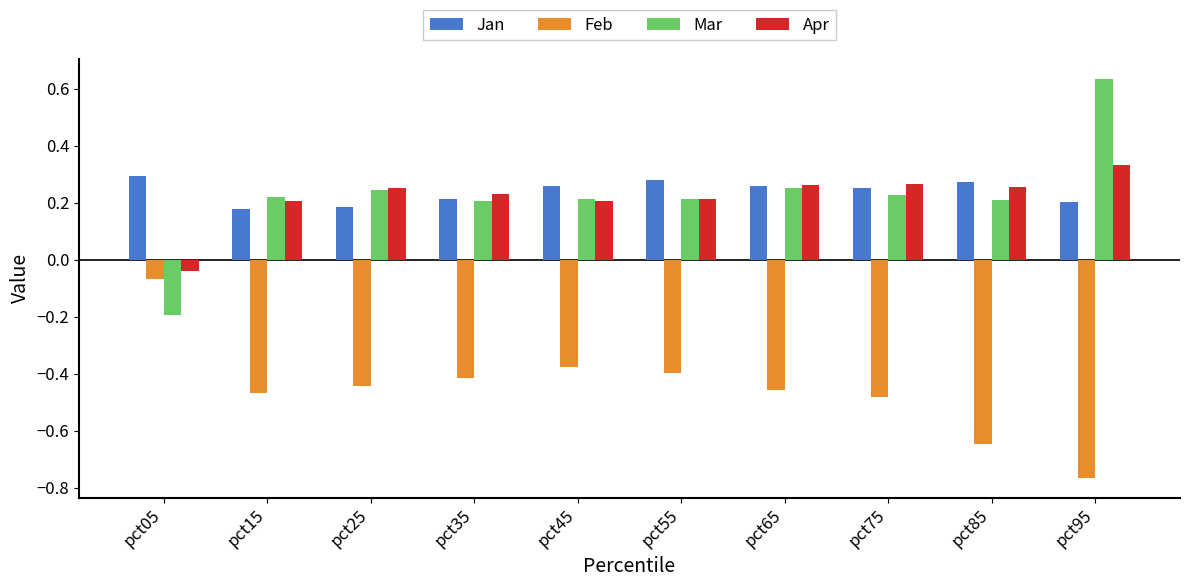

At how many categories does at least one series exceed 0?

10